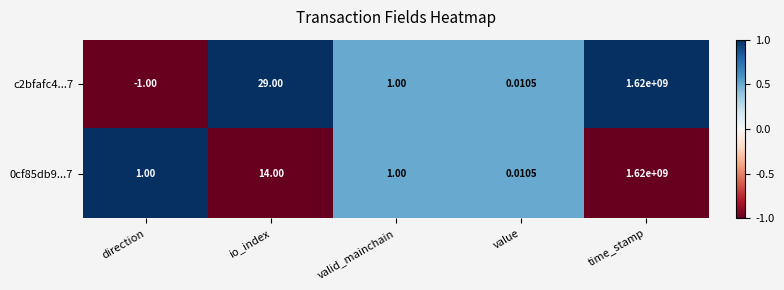

What is the minimum value shown in the chart?

-1.0